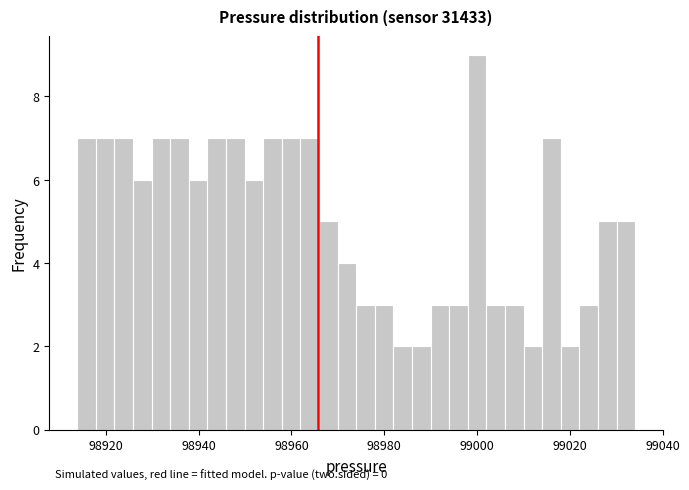

Read against the x-axis, roughly where is the centre of the tallest bar?

99000